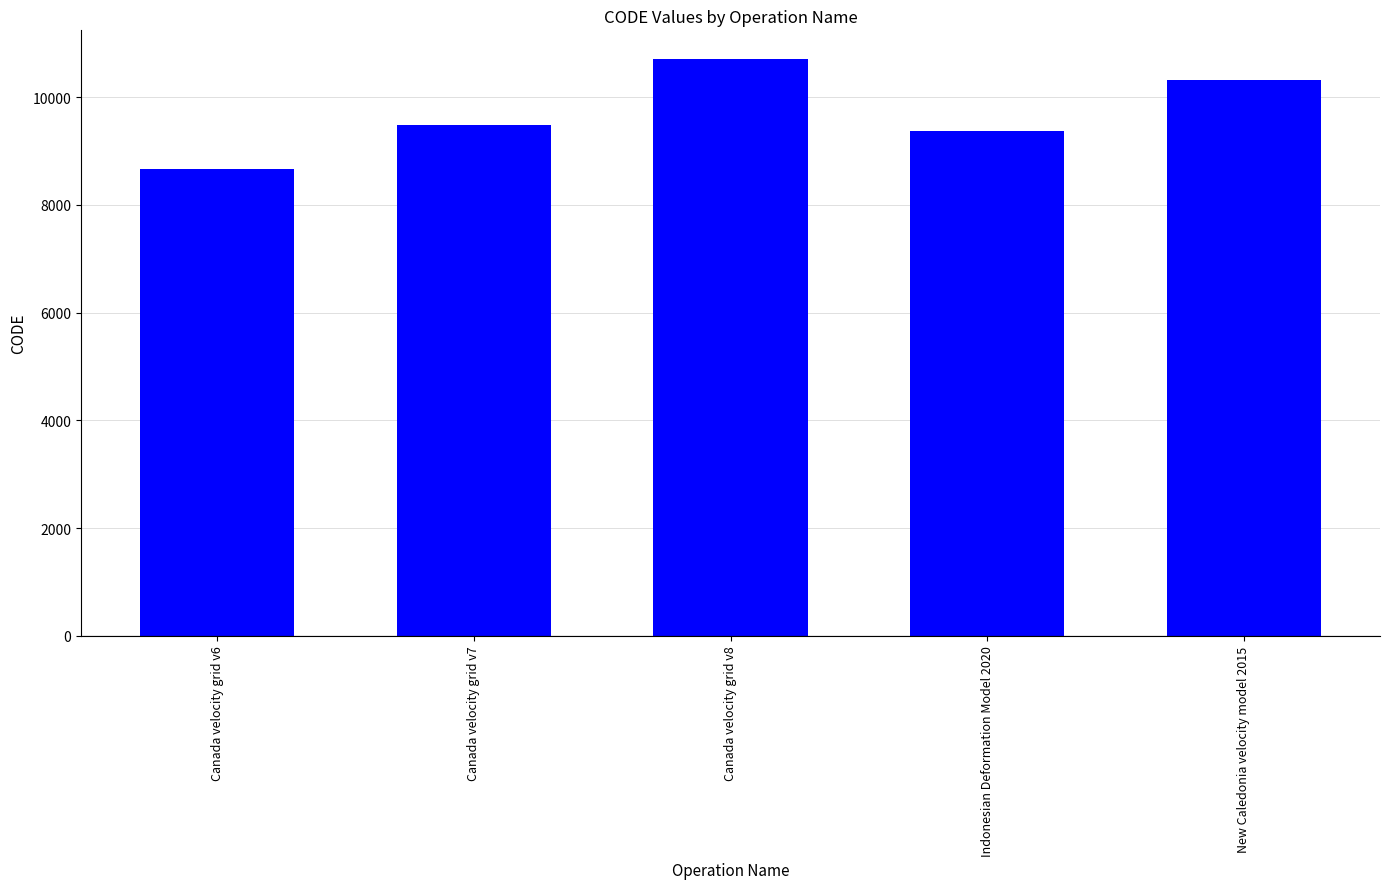

Rank the categories by value from highest to lowest.

Canada velocity grid v8, New Caledonia velocity model 2015, Canada velocity grid v7, Indonesian Deformation Model 2020, Canada velocity grid v6